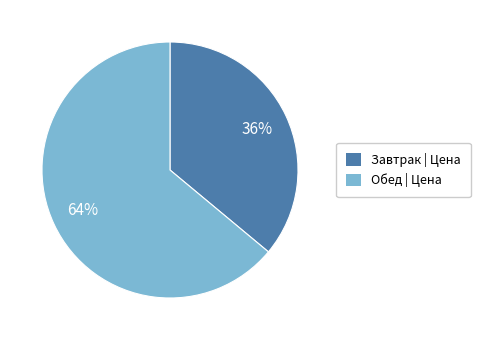

To the nearest percent, what is the difference between the largest and smallest slice percentages?

28%